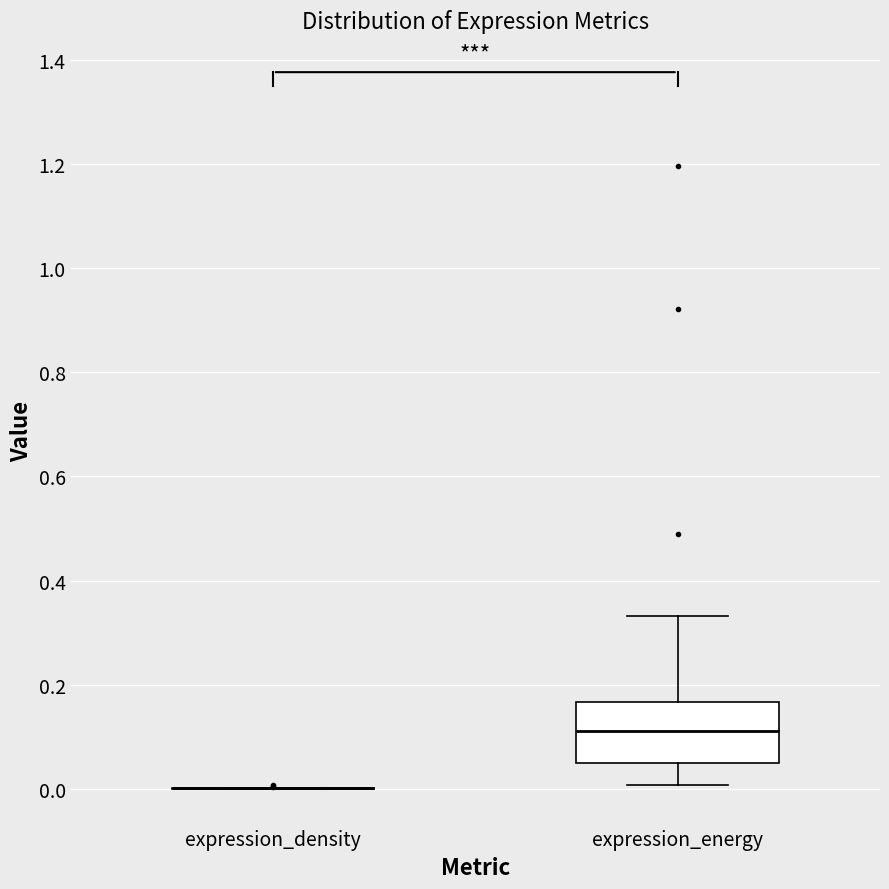

Reading left to right, read every box against the y-axis: the position of its median line, the range the box covers, and the ends of its whiskers. The values are not printed on the chart, so give them approximately, as read against the axis.

expression_density: box collapsed to a line at 0.00, whiskers 0.00 to 0.00
expression_energy: median 0.12, box 0.04 to 0.16, whiskers 0.00 to 0.34